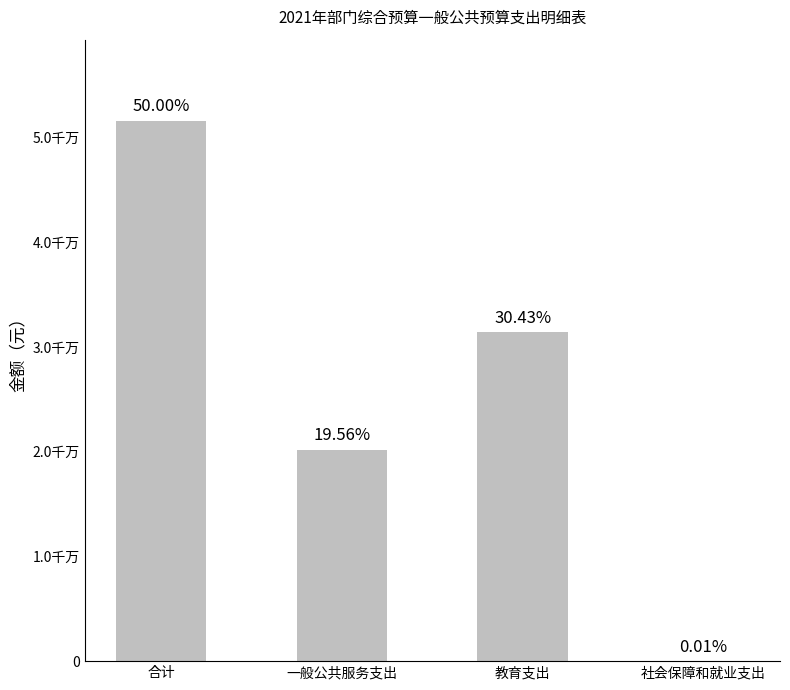

Are the bars horizontal?

No